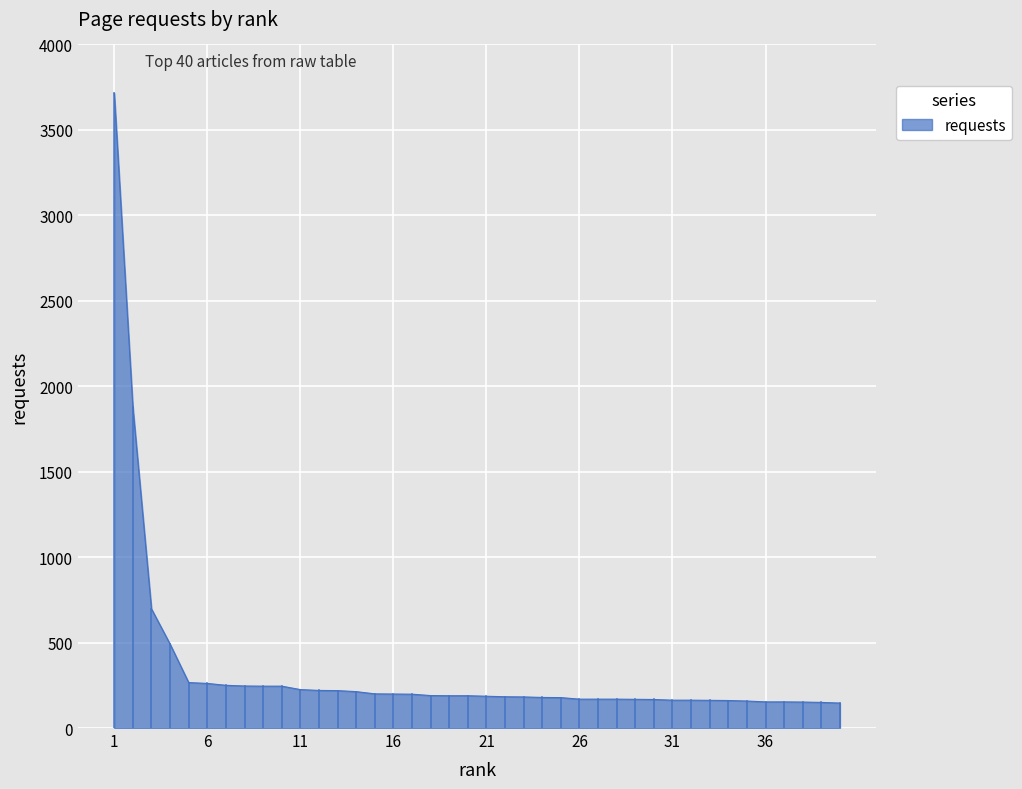

What is the minimum value shown in the chart?

146